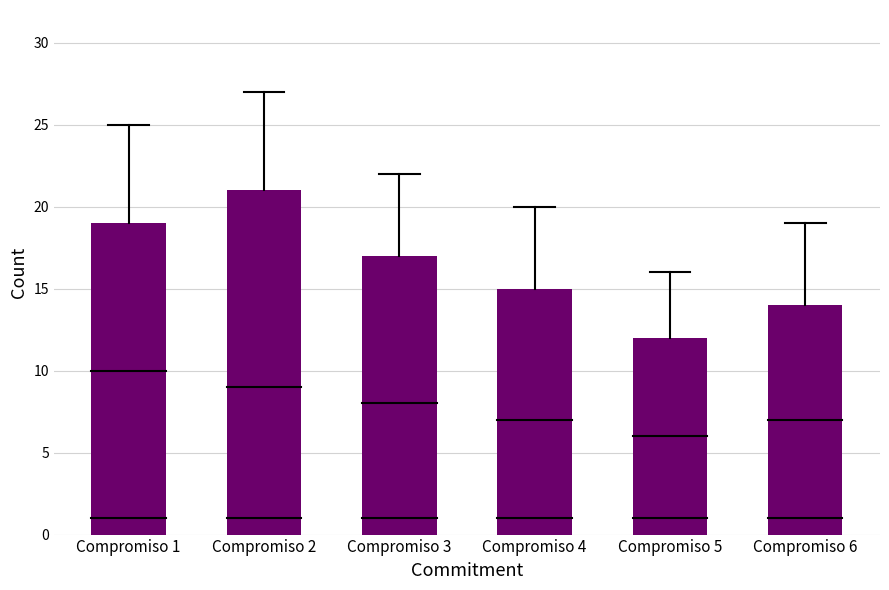

Reading left to right, list all the values displayed in this chart.

Compromiso 1=19	Compromiso 2=21	Compromiso 3=17	Compromiso 4=15	Compromiso 5=12	Compromiso 6=14